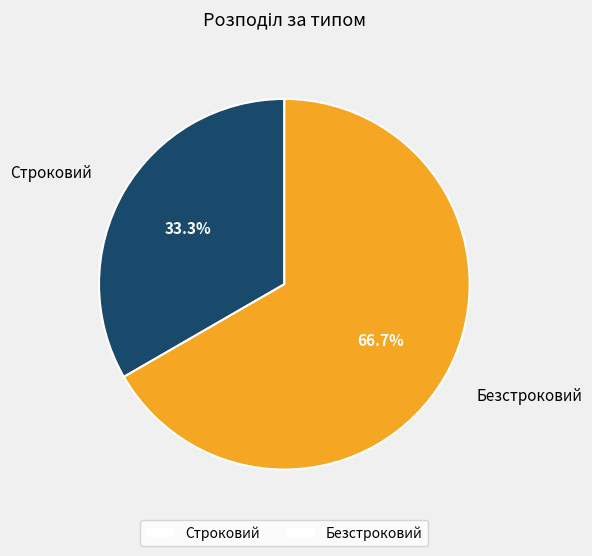

Which has a higher value, Строковий or Безстроковий?

Безстроковий